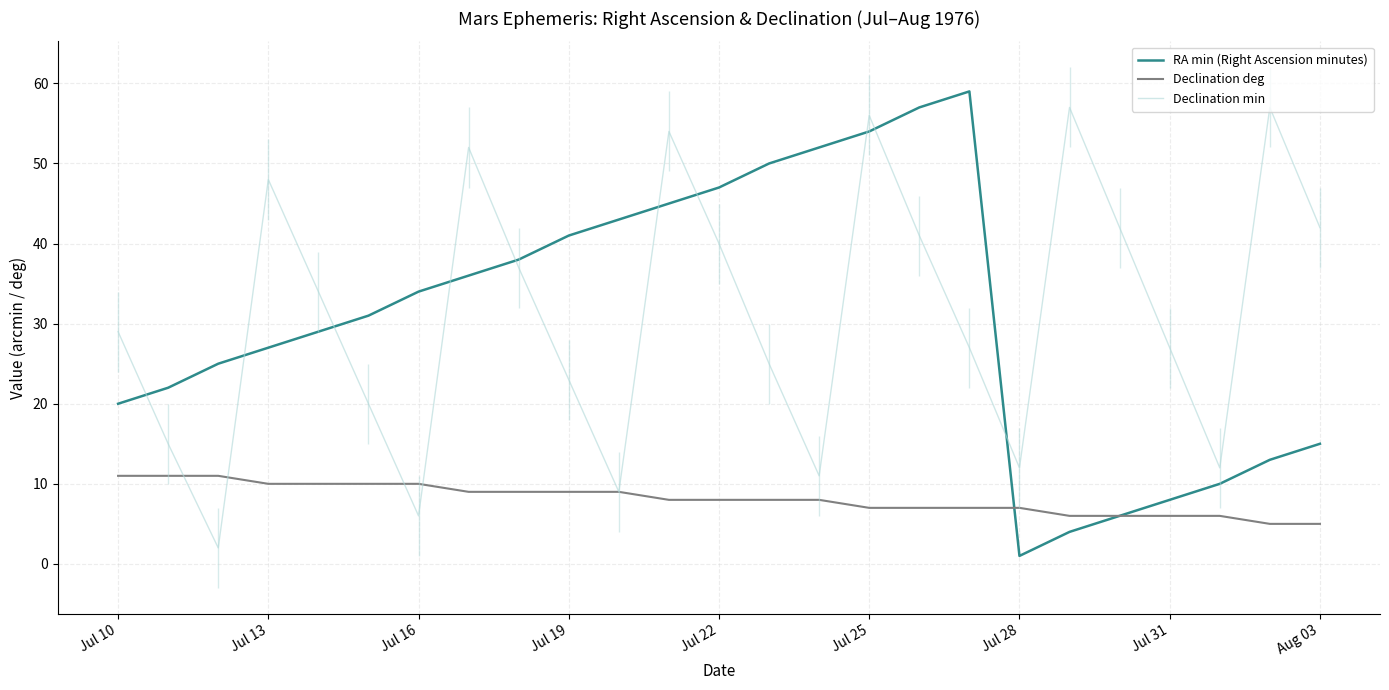

Is it true that RA min (Right Ascension minutes) equals 27 at Jul 13?

True